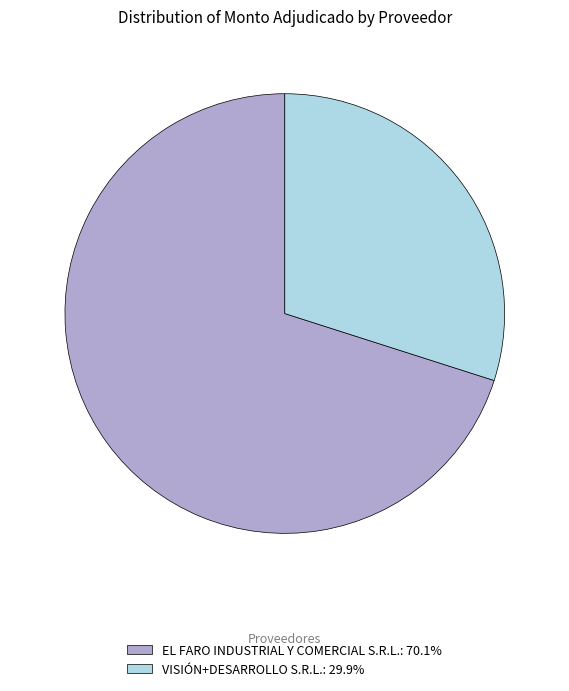

Approximately how many times larger is the value at EL FARO INDUSTRIAL Y COMERCIAL S.R.L.: 70.1% compared to VISIÓN+DESARROLLO S.R.L.: 29.9%?

2.3